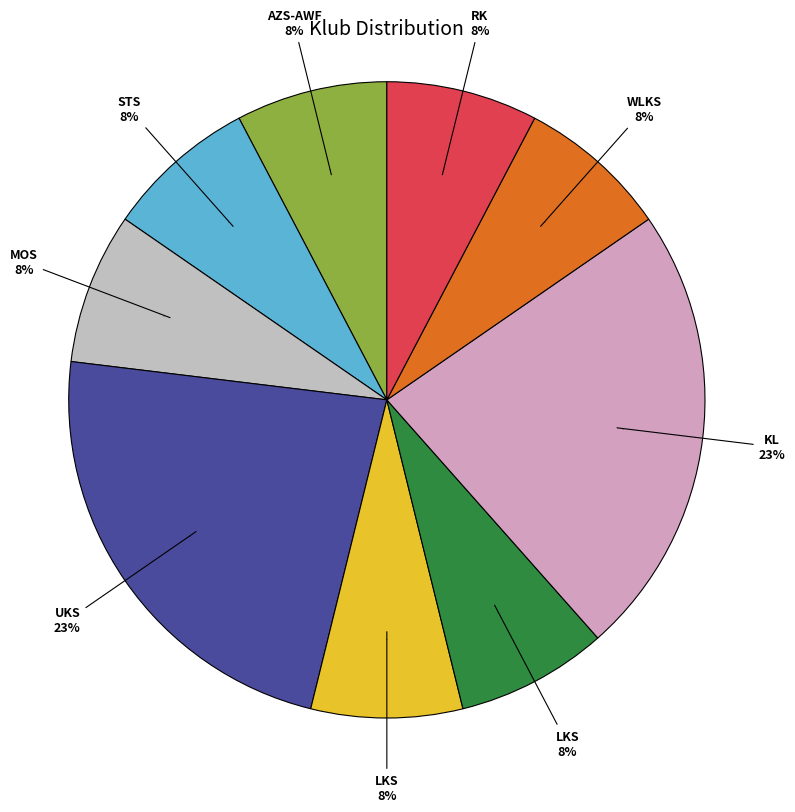

Count the number of slices in the pie.

9